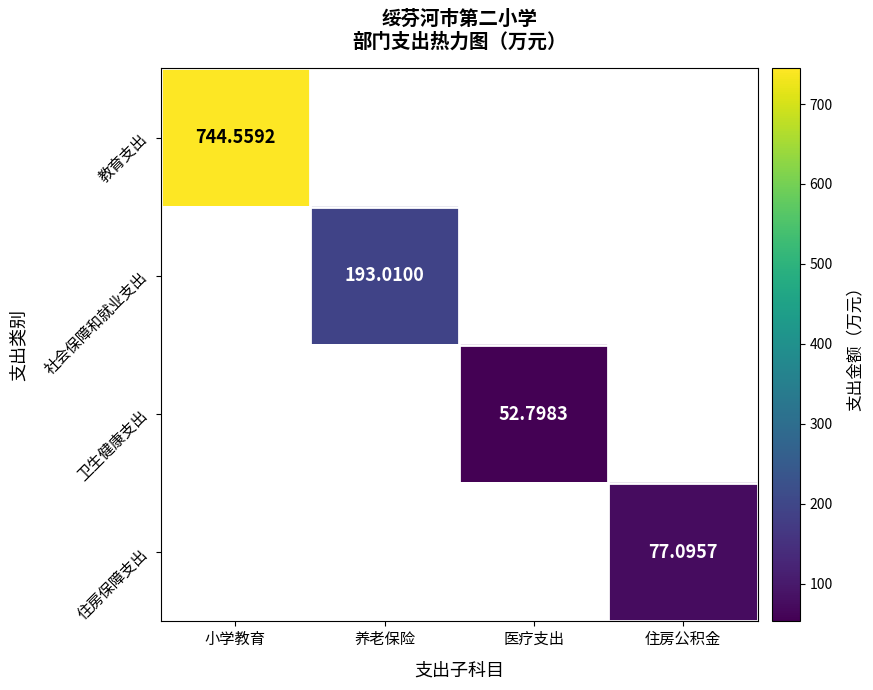

True or false: 卫生健康支出 has a value of -36.9 at 住房公积金.

False